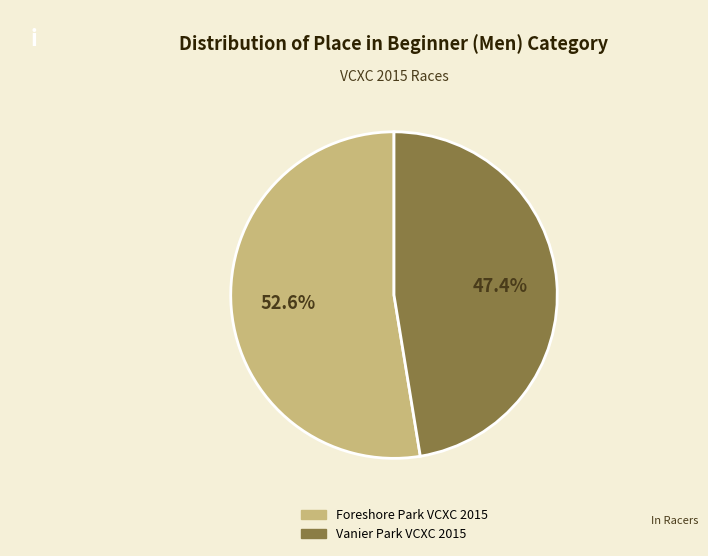

What portion of the pie excludes Foreshore Park VCXC 2015?

47.4%